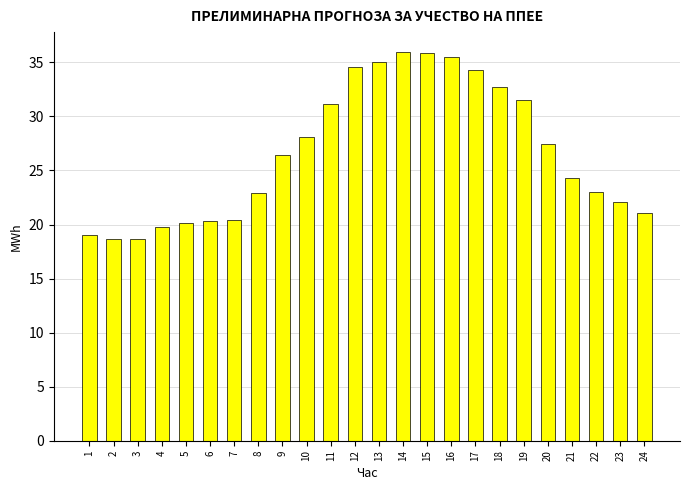

At which label does the data first exceed 26?

9